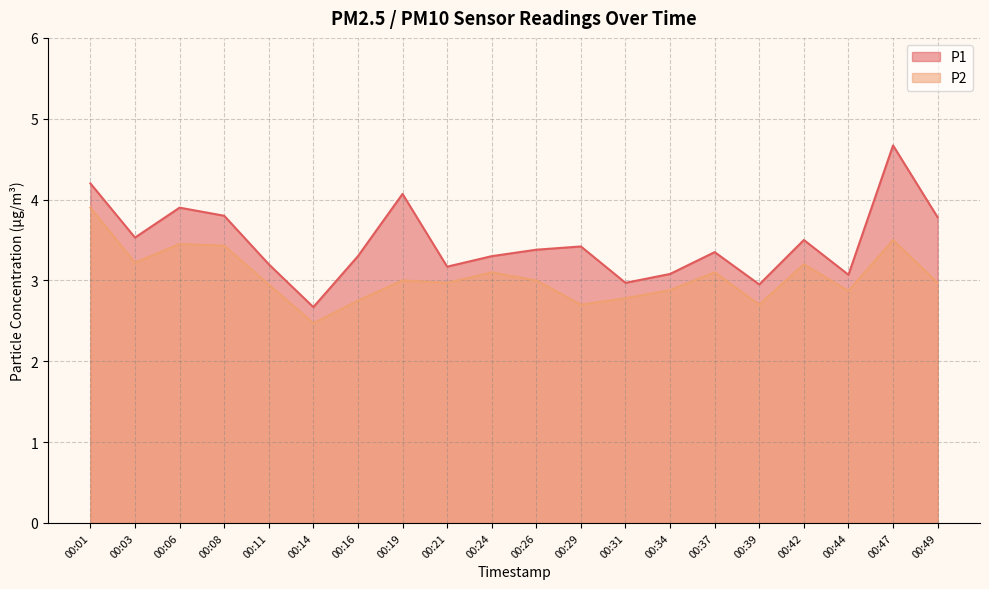

What is the difference between the second highest and minimum values in the P1 series?

1.5